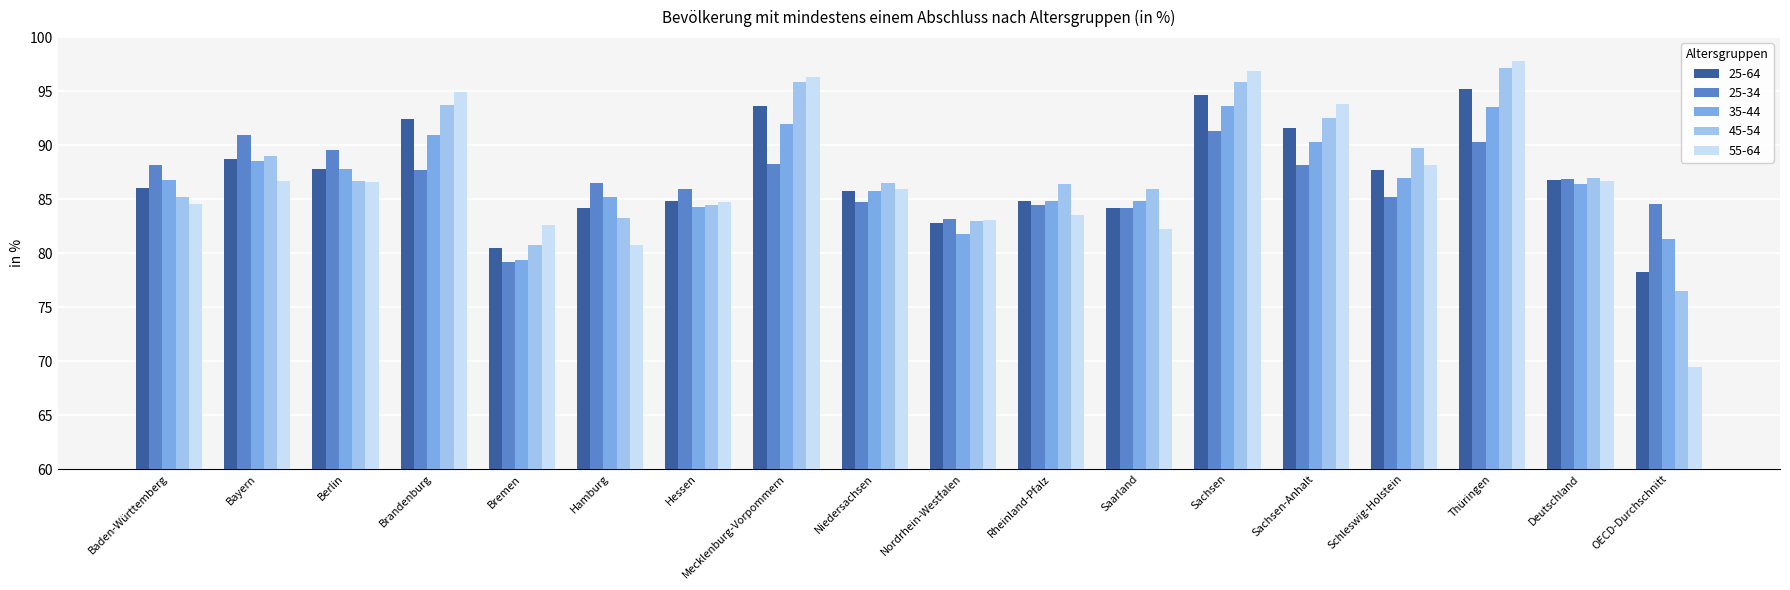

What is the difference between the maximum and second lowest values in the 55-64 series?

17.0